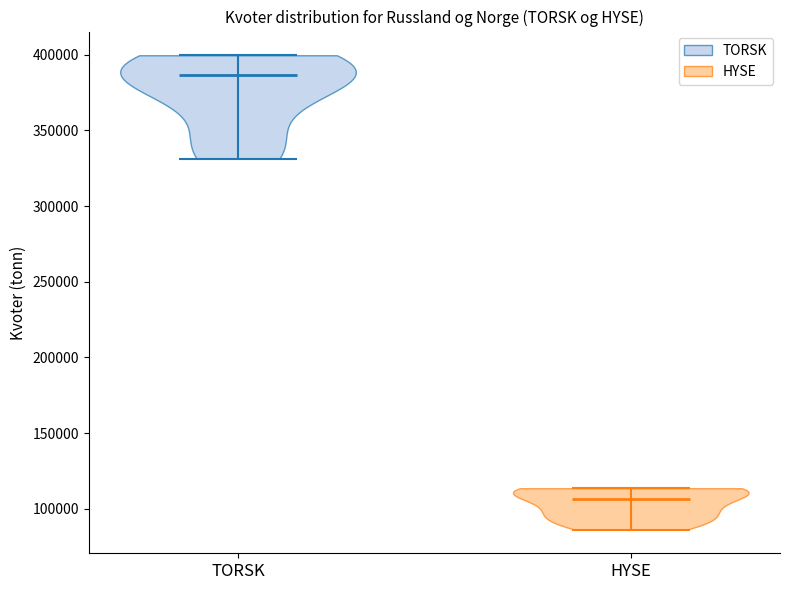

What is the highest point the violin for TORSK reaches on the y-axis? The values are not printed on the chart, so give them approximately, as read against the axis.

400000